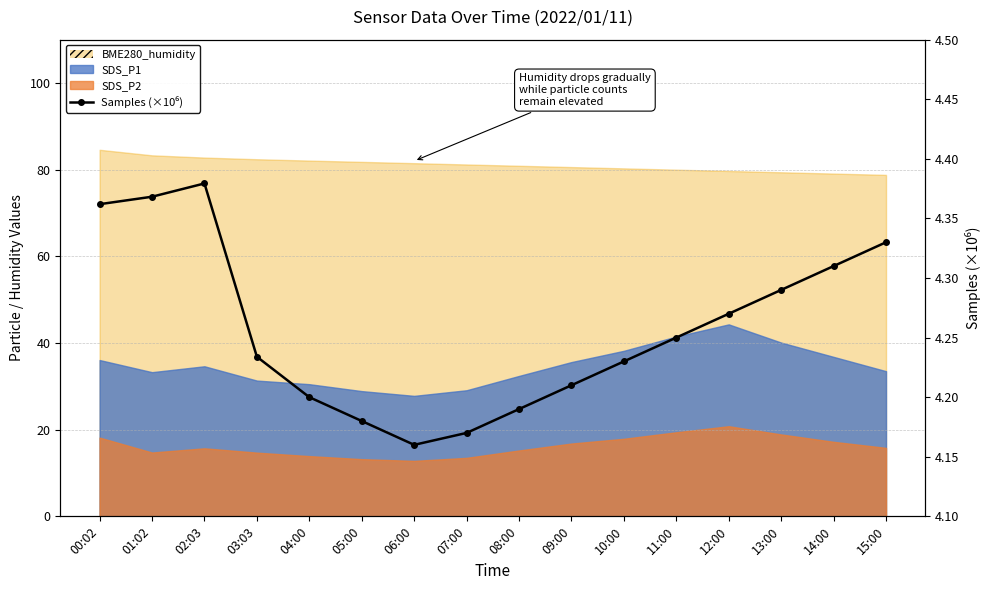

How many values are between 4 and 5?

16